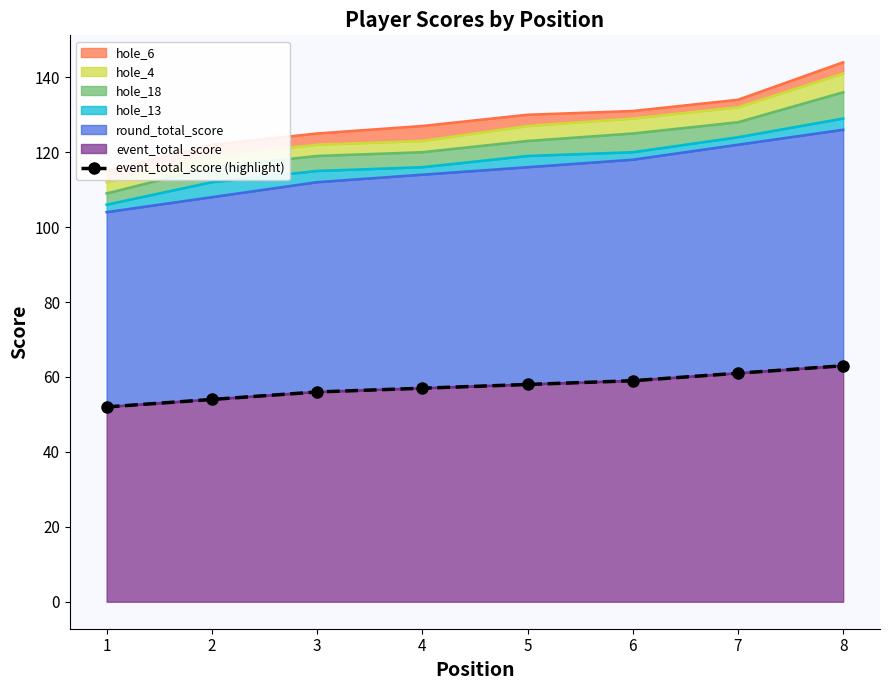

Reading left to right, extract all data points from this chart.

1=52	2=54	3=56	4=57	5=58	6=59	7=61	8=63